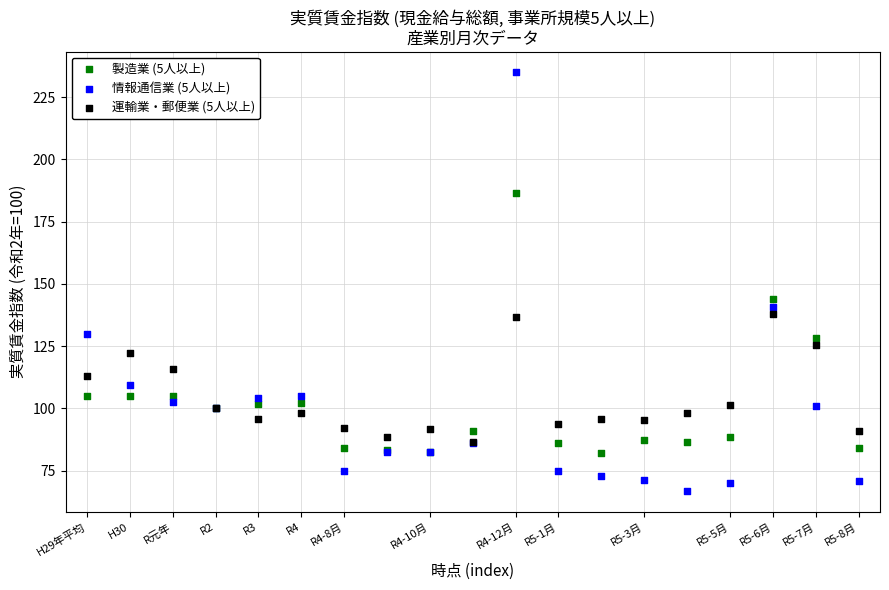

Across all series, what Y value is closest to 150?

144.1